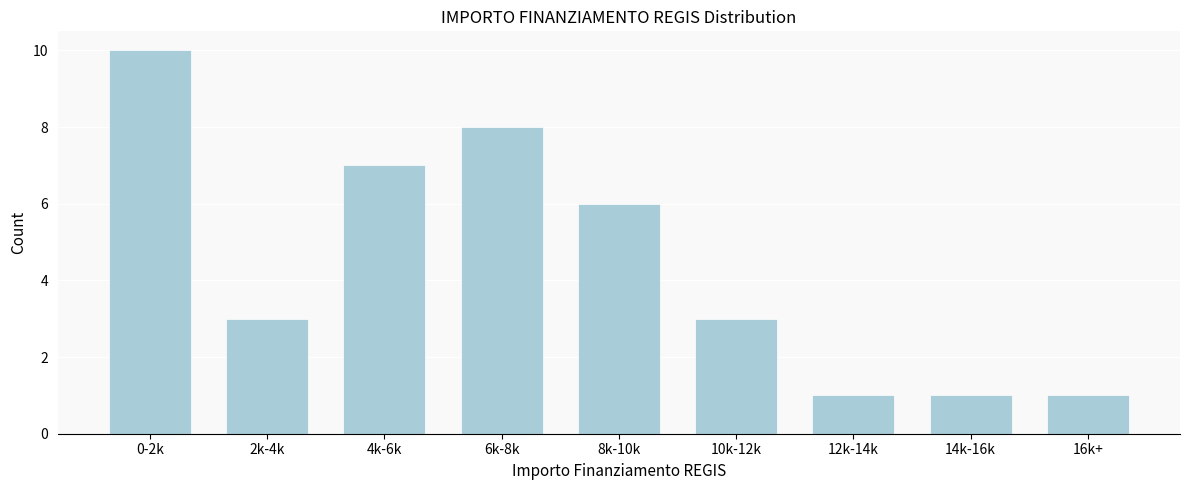

Reading left to right, what are all the values shown in this chart?

10	3	7	8	6	3	1	1	1